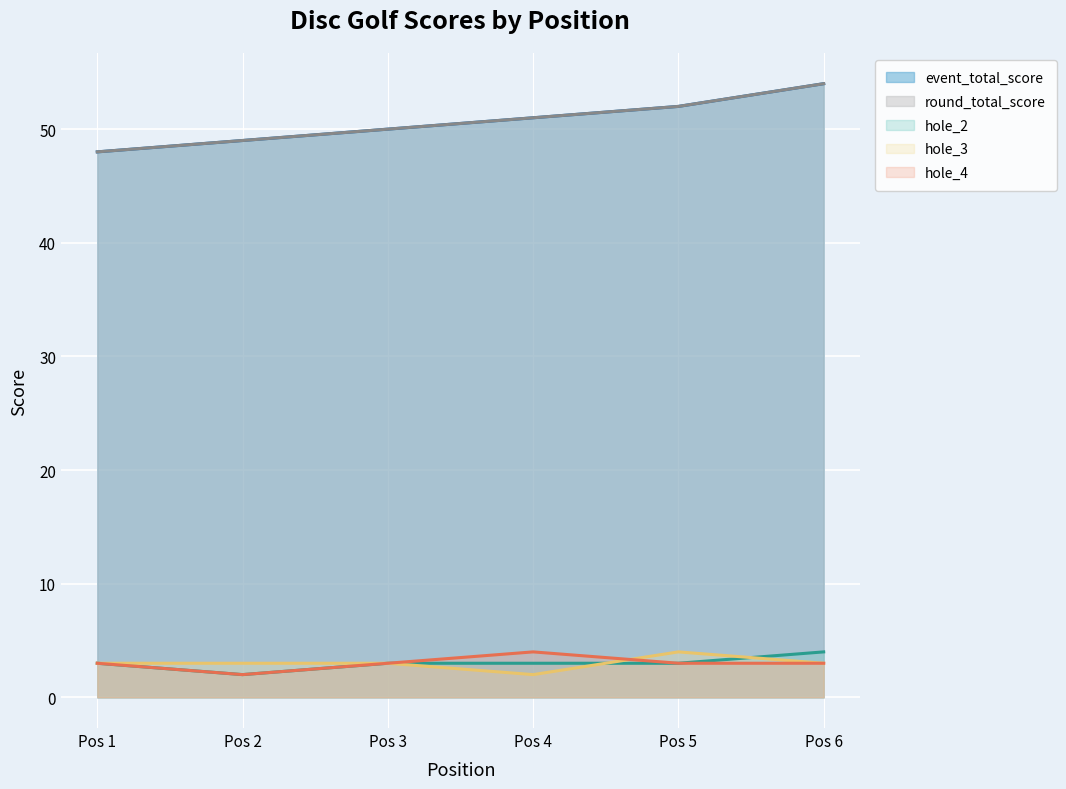

List the labels in order of hole_2 value, smallest first.

Pos 2, Pos 1, Pos 3, Pos 4, Pos 5, Pos 6